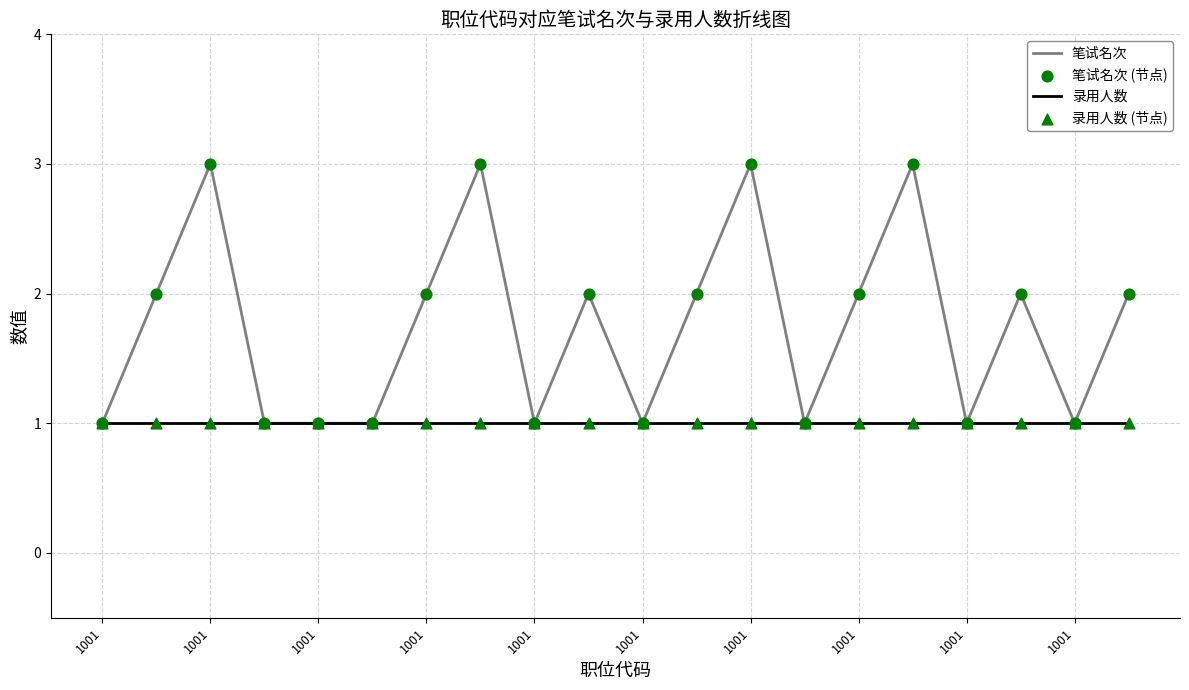

Which series has the largest total across all categories?

笔试名次